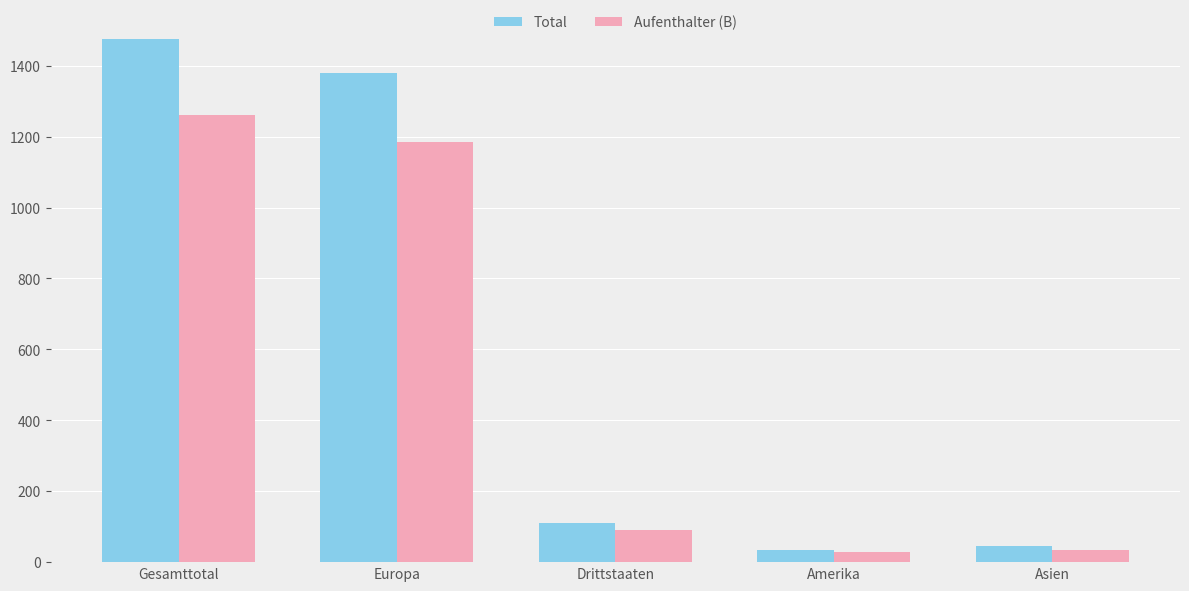

What is the sum of the Total values at Asien and Gesamttotal?

1520